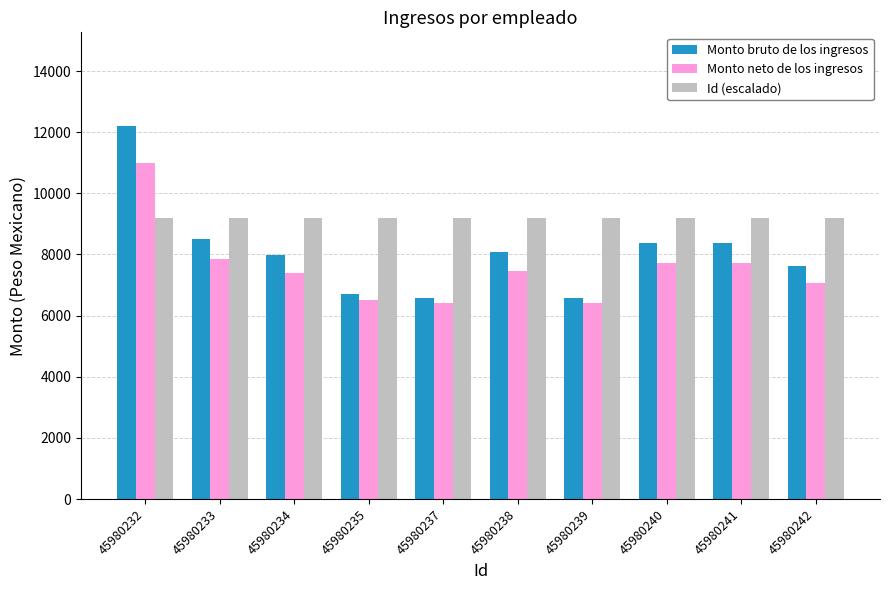

At which category is the sum across all series the highest?

45980232